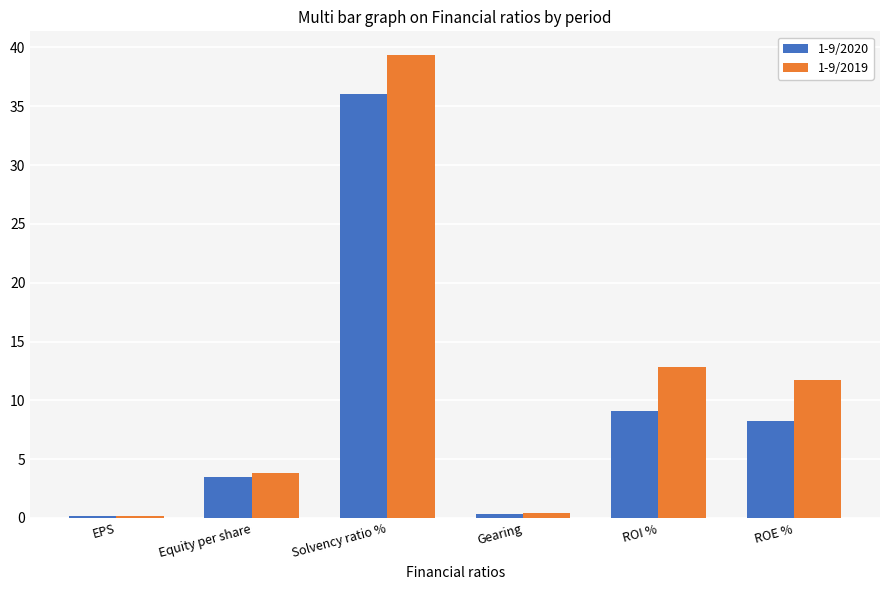

Is the value of 1-9/2019 at Solvency ratio % greater than the value of 1-9/2020 at Gearing?

Yes